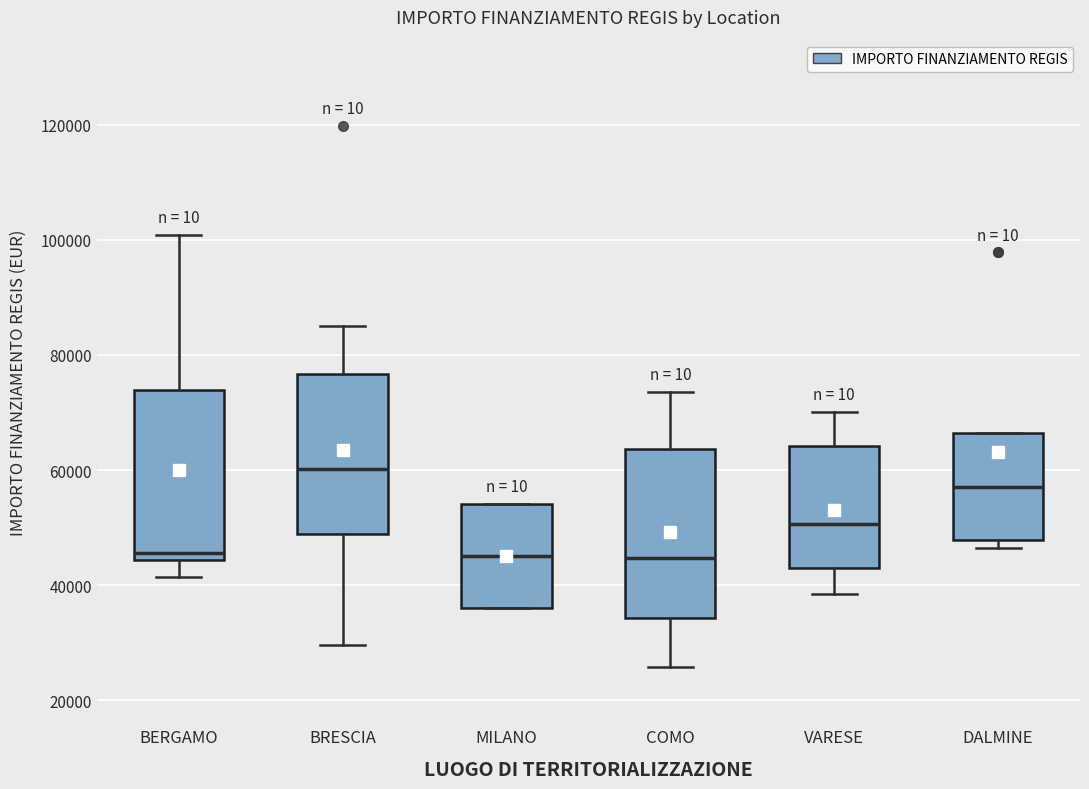

Which box has the highest median line?

BRESCIA